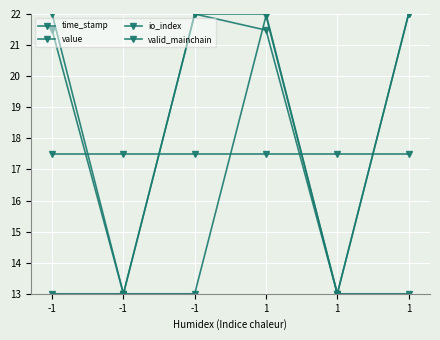

Which category has the highest value across all series?

-1